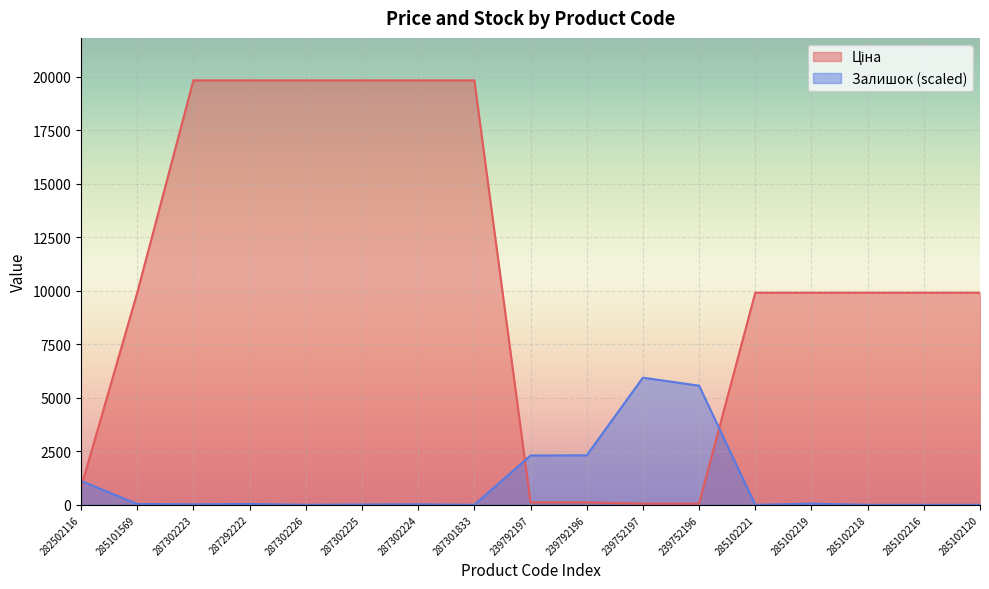

What is the difference between the Ціна values at 239752197 and 287301833?

19774.4